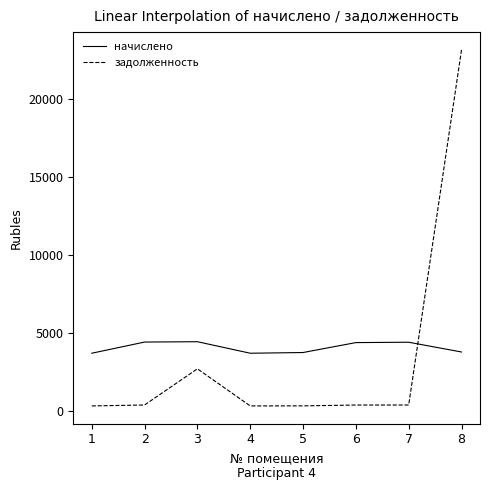

True or false: задолженность has a value of 311.3 at 5.

True